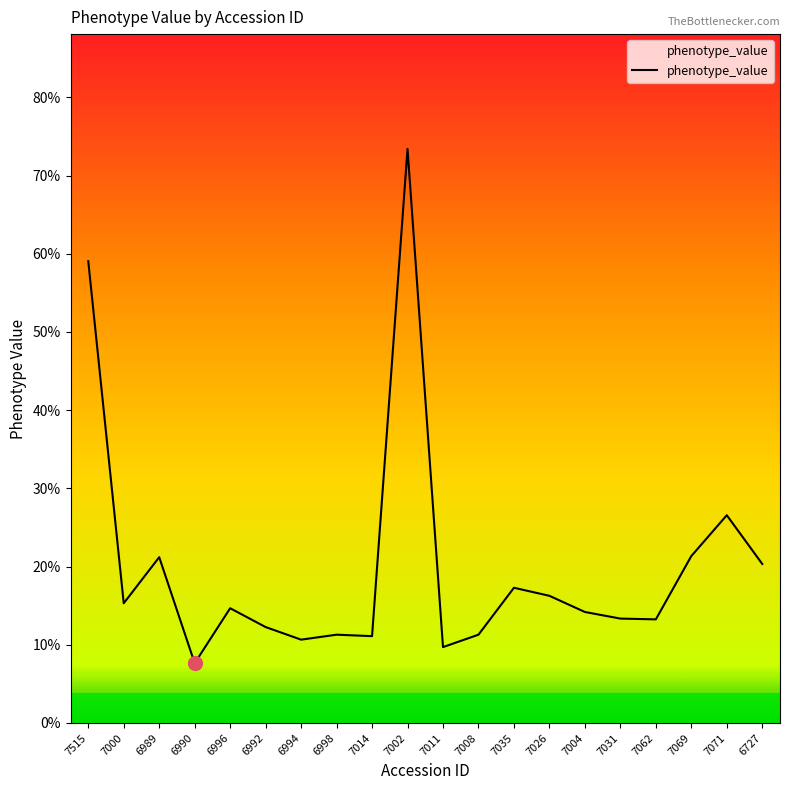

Is this an area chart (filled region under the line)?

Yes